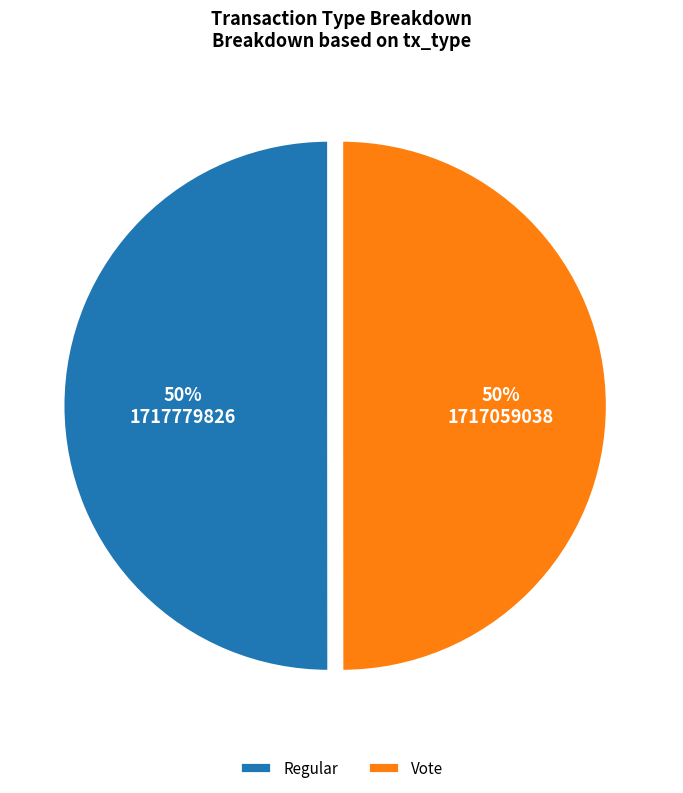

Combined, do Regular and Vote account for over 50%?

Yes